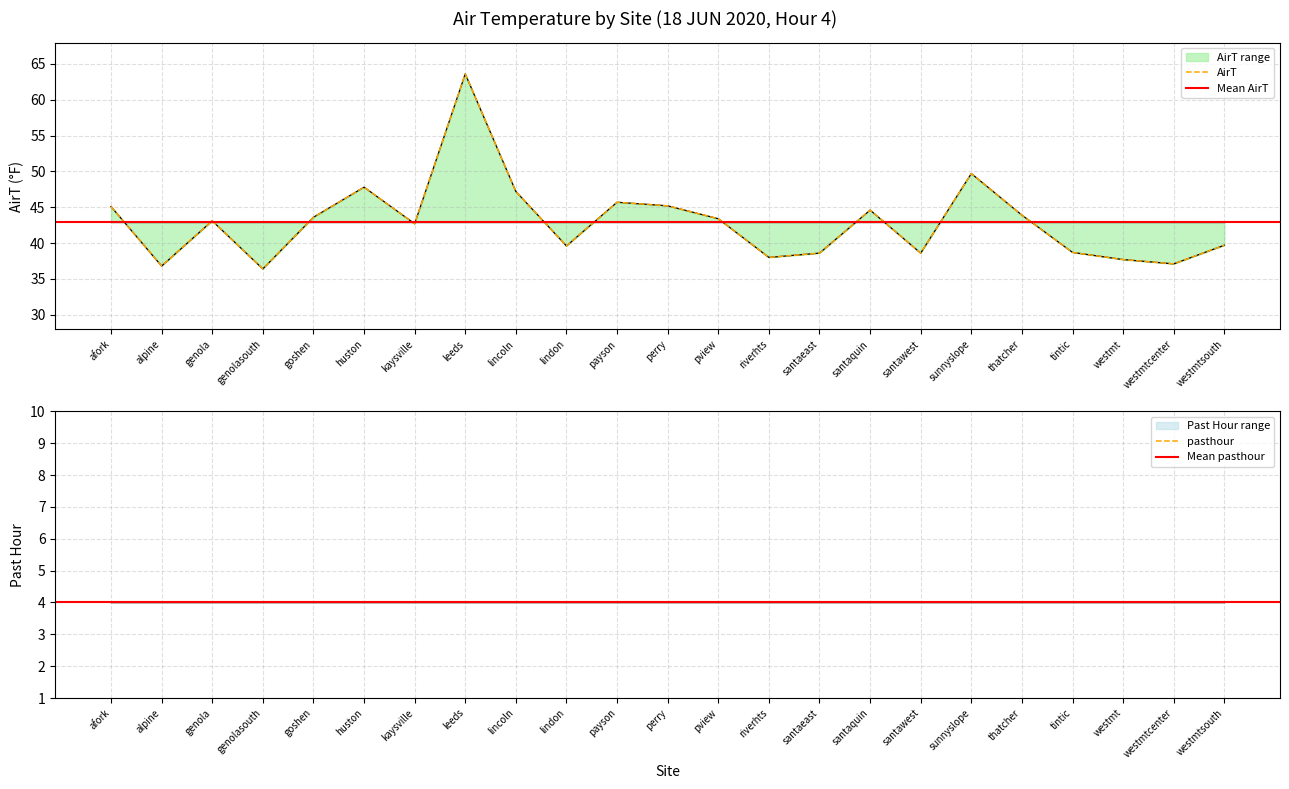

Rank the categories by value from lowest to highest.

genolasouth, alpine, westmtcenter, westmt, riverhts, santaeast, santawest, tintic, lindon, westmtsouth, kaysville, genola, pview, goshen, thatcher, santaquin, afork, perry, payson, lincoln, huston, sunnyslope, leeds